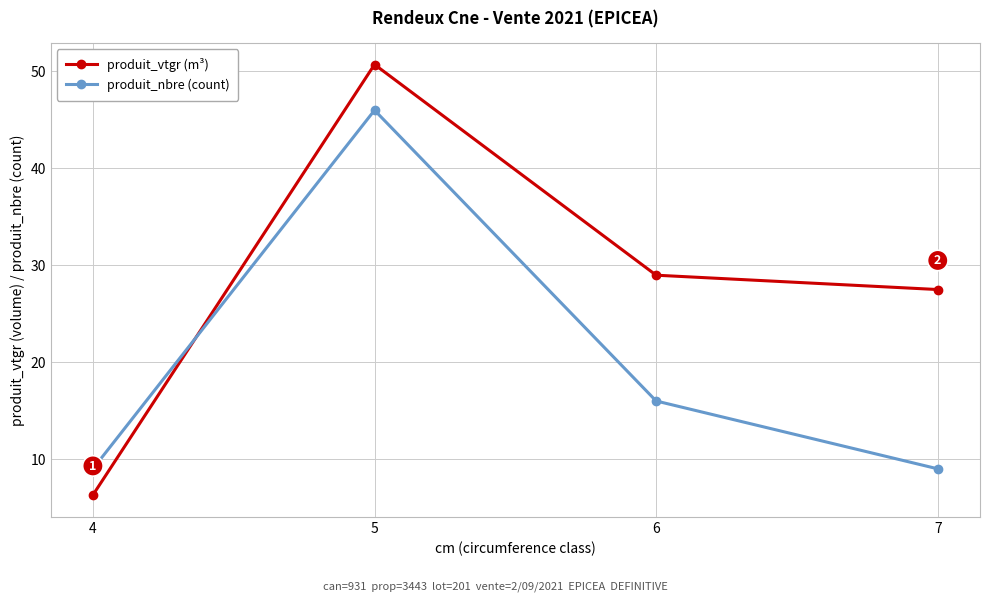

What is the value of the produit_nbre (count) point at the 2nd from the left?

46.0